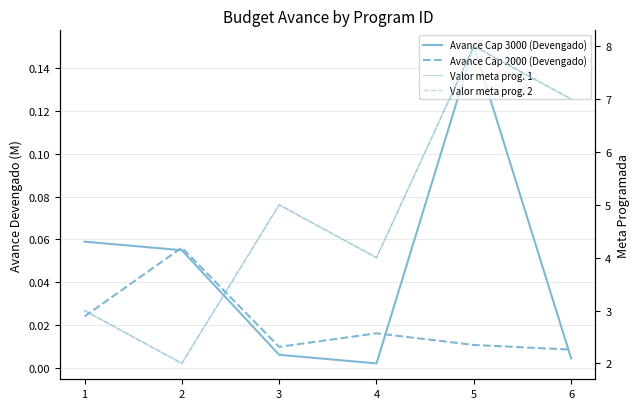

True or false: Valor meta prog. 2 has a value of 1.0 at 4.

False